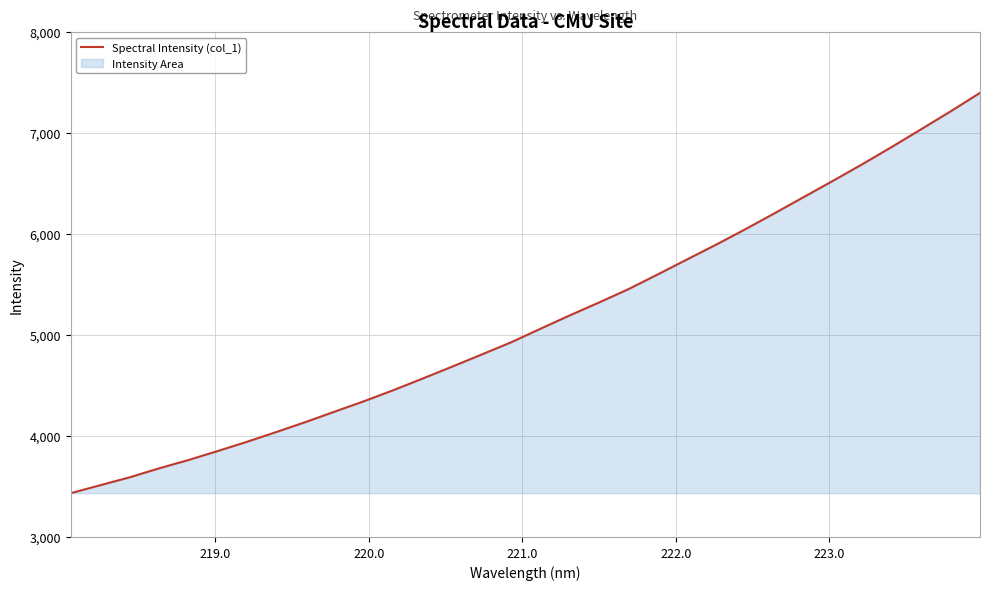

What is the difference between the maximum and minimum values?

3965.3